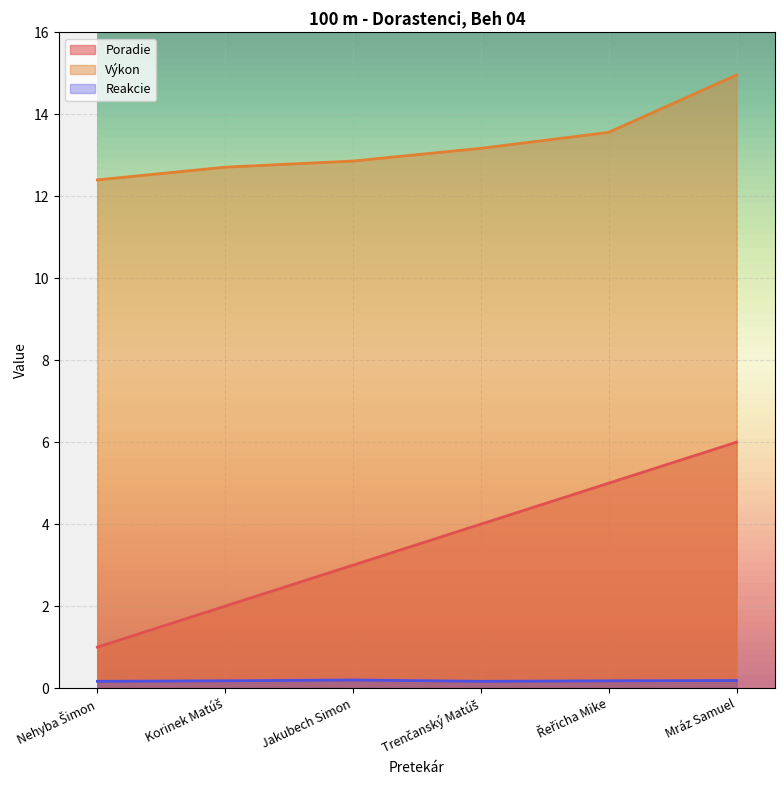

True or false: Reakcie and Poradie intersect in this chart.

False